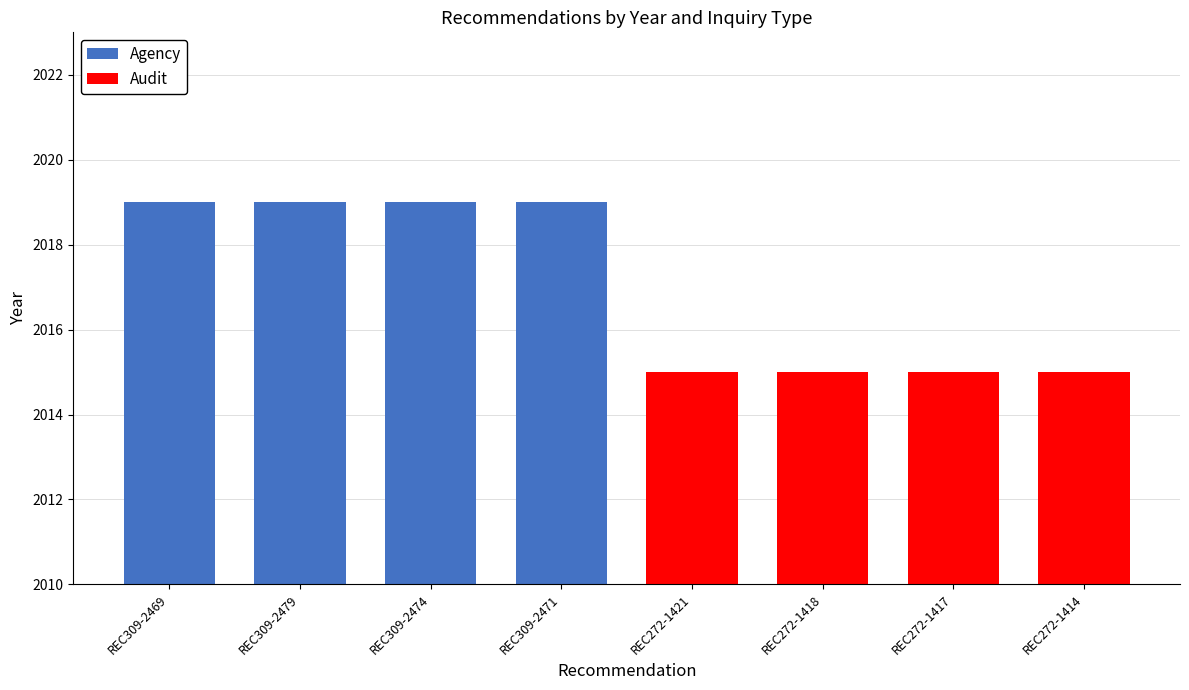

Between REC309-2479 and REC309-2469, which is larger?

REC309-2479